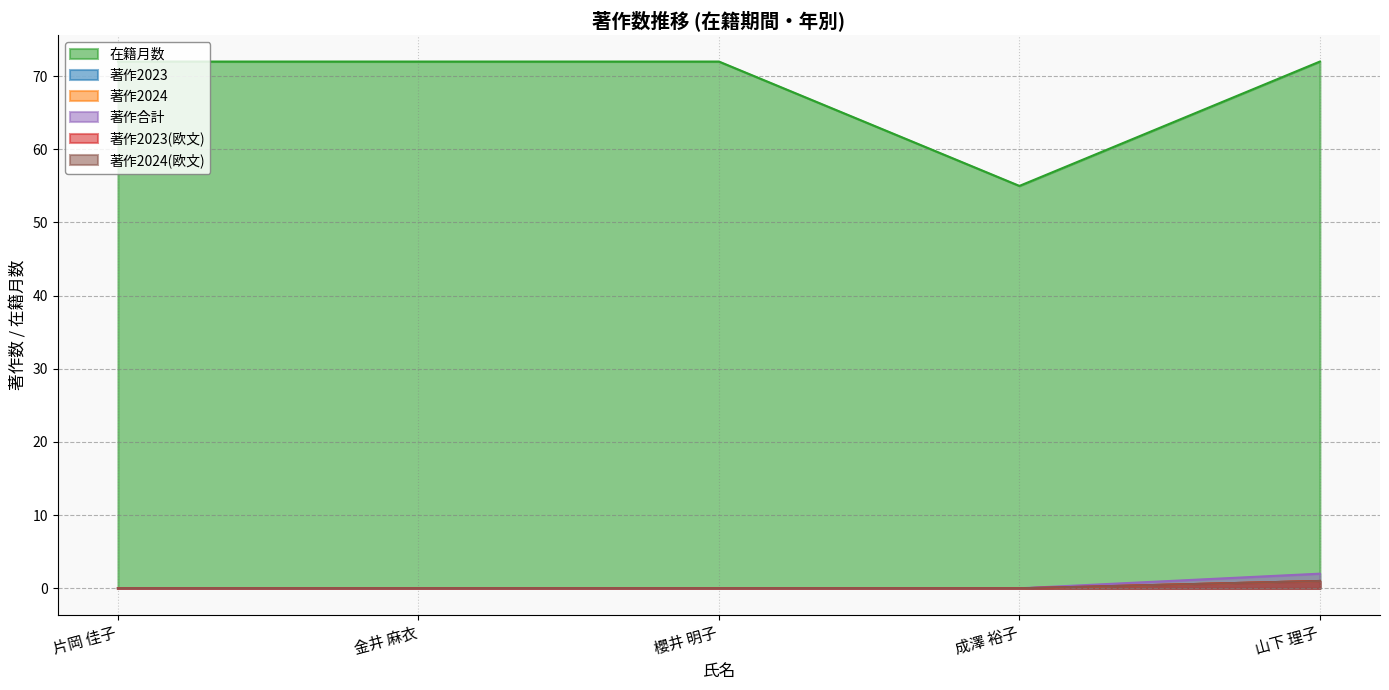

Does the chart display data point markers on the line(s)?

No